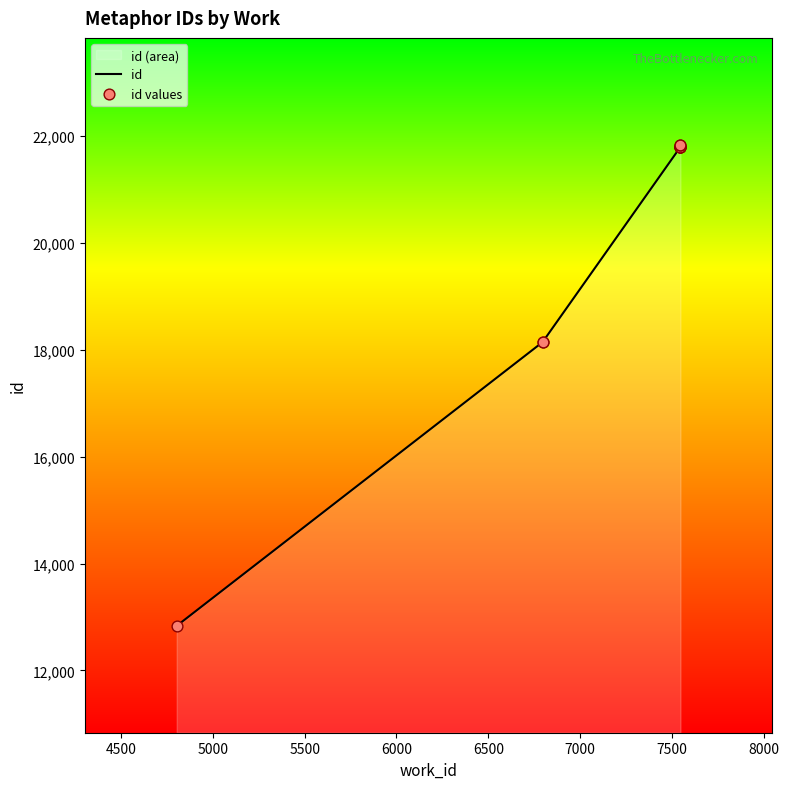

Is the value of id values at 6000 greater than the value of id at 6000?

No